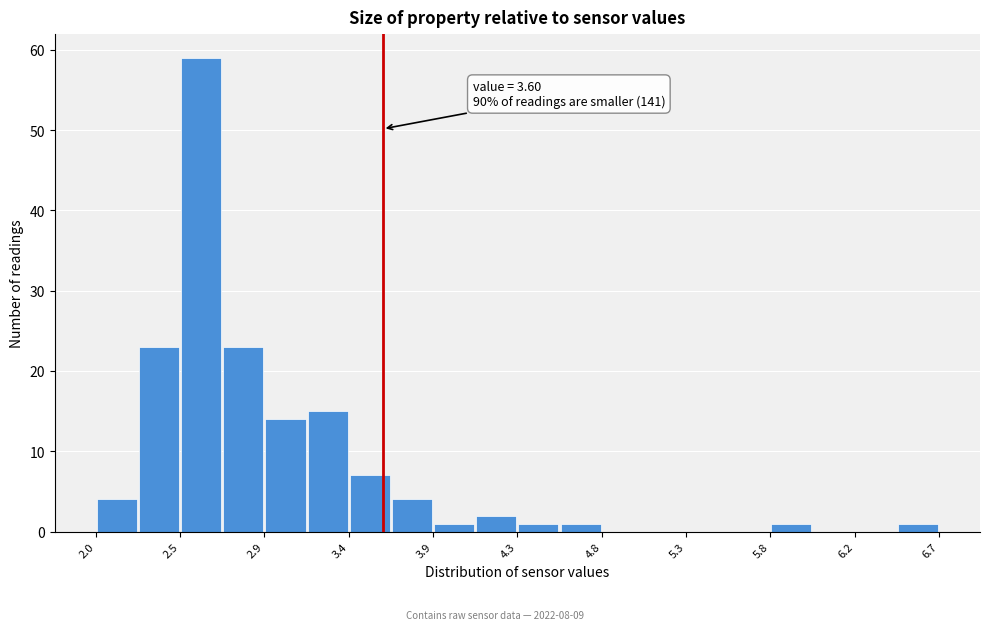

Which range on the x-axis has the tallest bar?

2.470 to 2.705